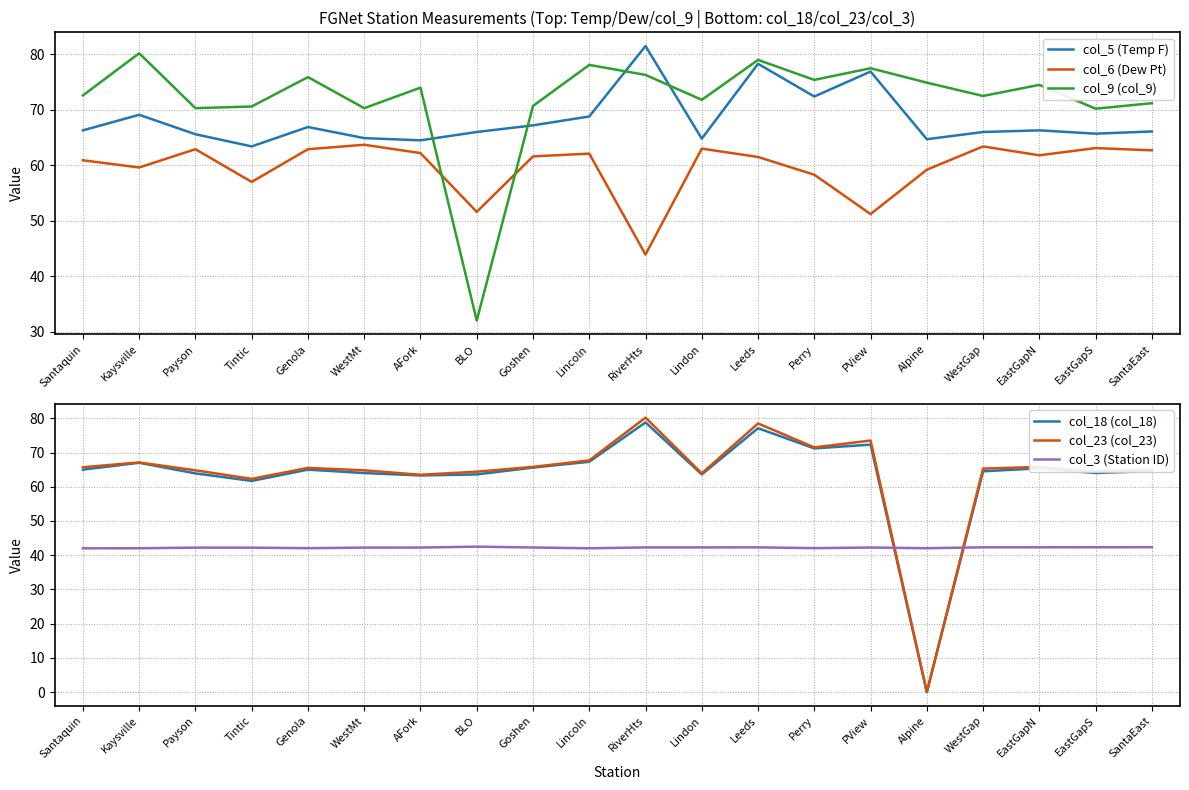

How many series are shown in this chart?

6